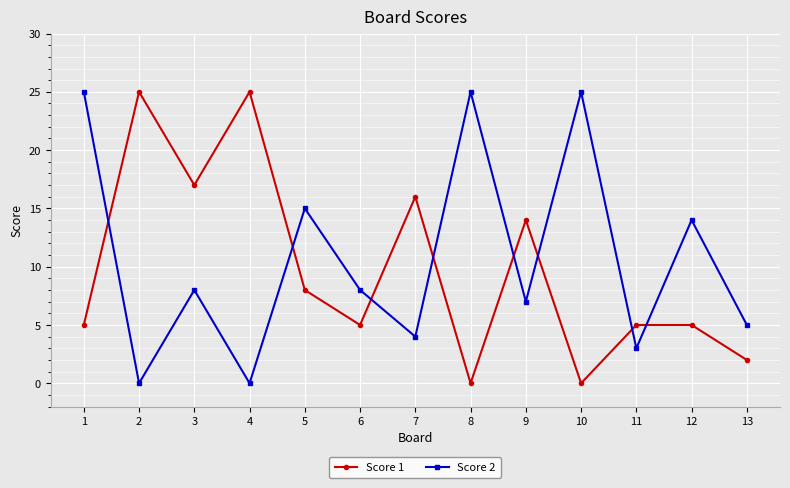

What is the average value of the Score 1 series?

10